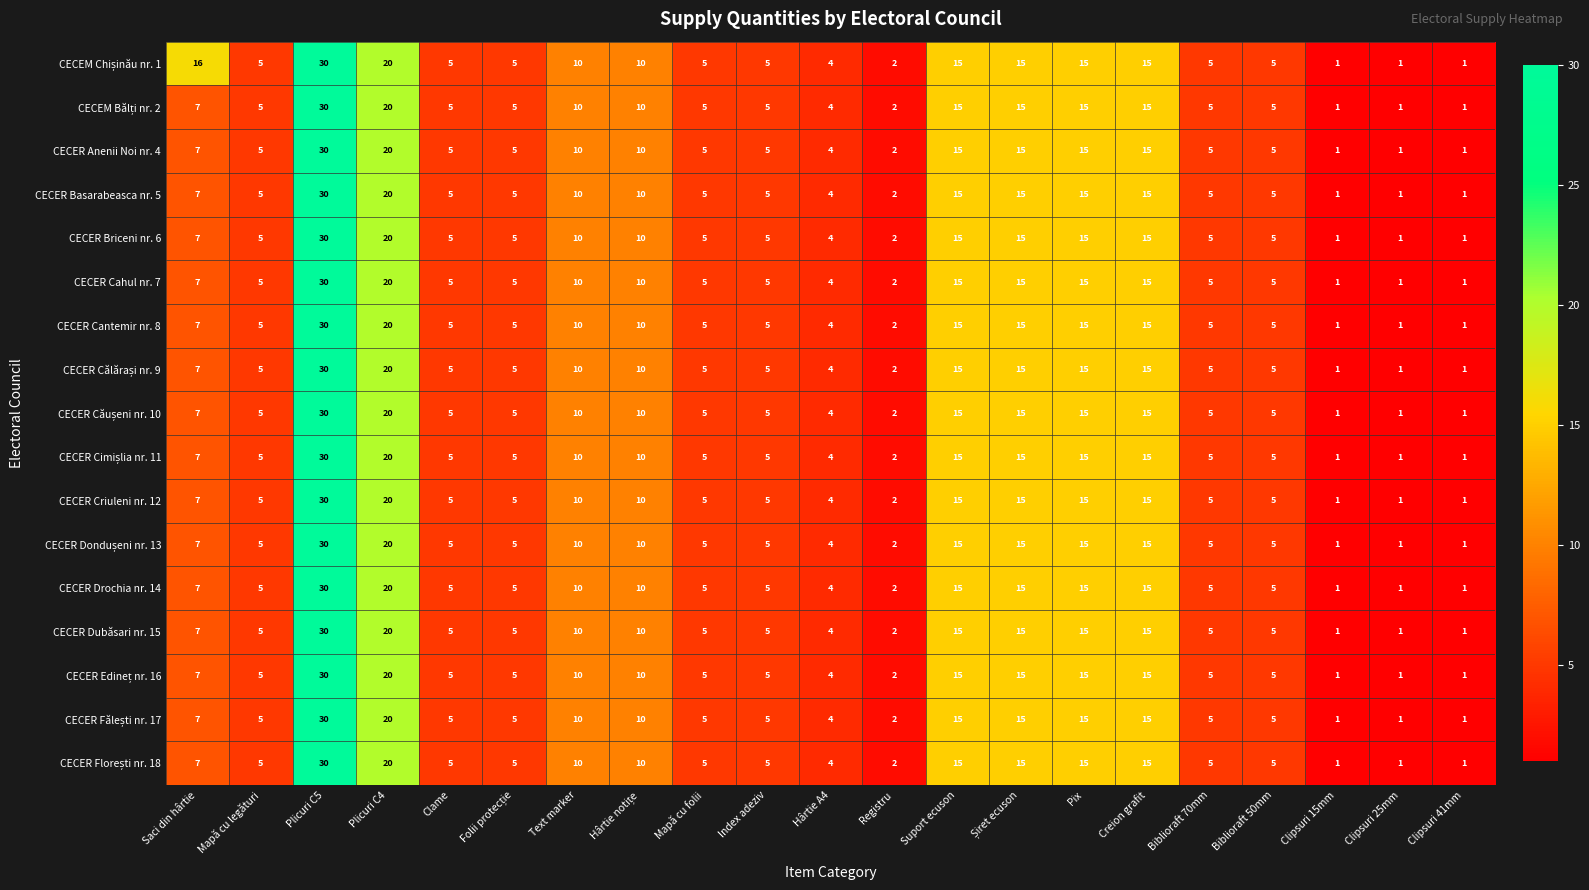

At which category is the sum across all series the highest?

Plicuri C5